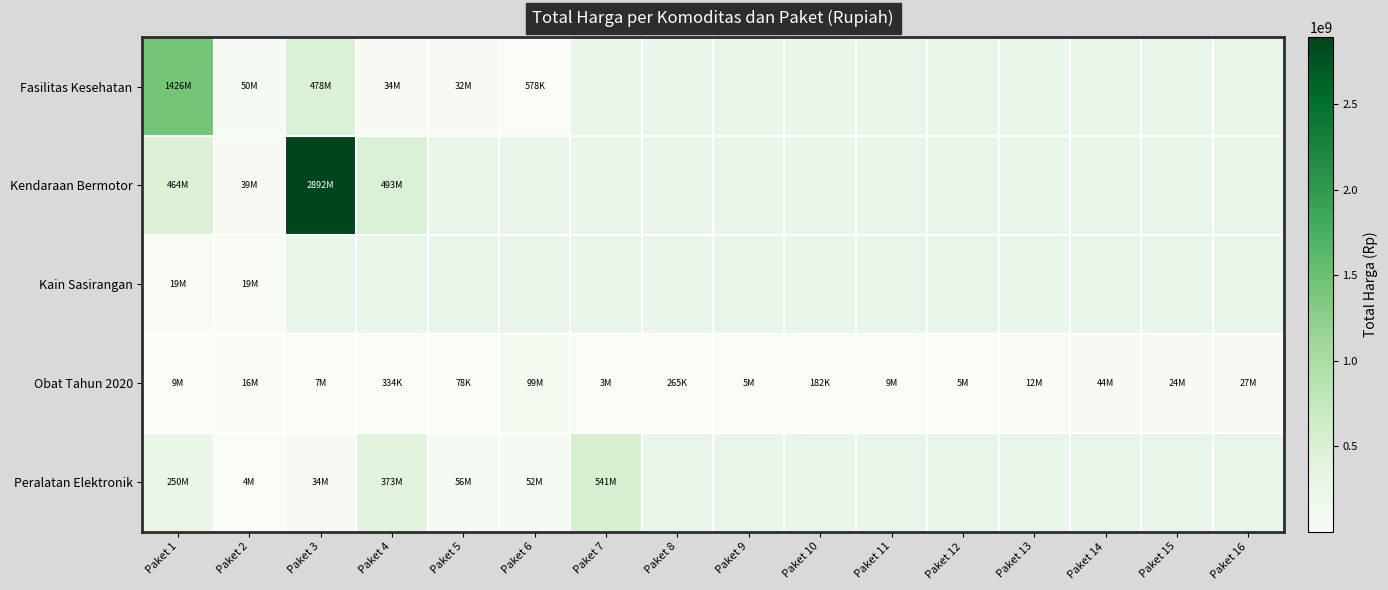

At how many categories does at least one series exceed 1818030477?

1